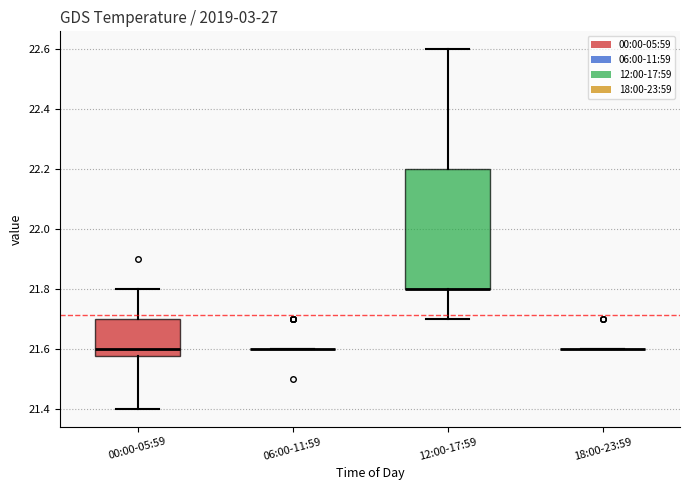

Reading left to right, transcribe this box plot: for each box, give where its median line is, the range the box spans, and where its two whiskers end, as read against the y-axis. The values are not printed on the chart, so give them approximately, as read against the axis.

00:00-05:59: median 21.60, box 21.58 to 21.70, whiskers 21.40 to 21.80
06:00-11:59: box collapsed to a line at 21.60, whiskers 21.60 to 21.60
12:00-17:59: median 21.80 (drawn on the box's lower edge), box 21.80 to 22.20, whiskers 21.70 to 22.60
18:00-23:59: box collapsed to a line at 21.60, whiskers 21.60 to 21.60